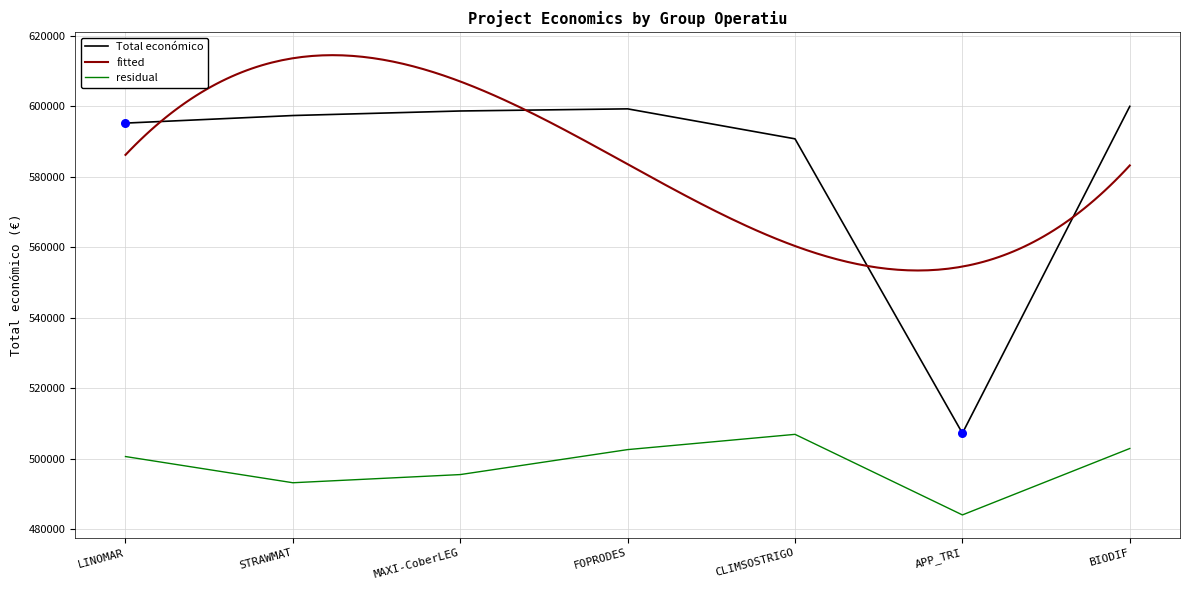

Approximately how many times larger is the value at CLIMSOSTRIGO compared to LINOMAR?

1.0